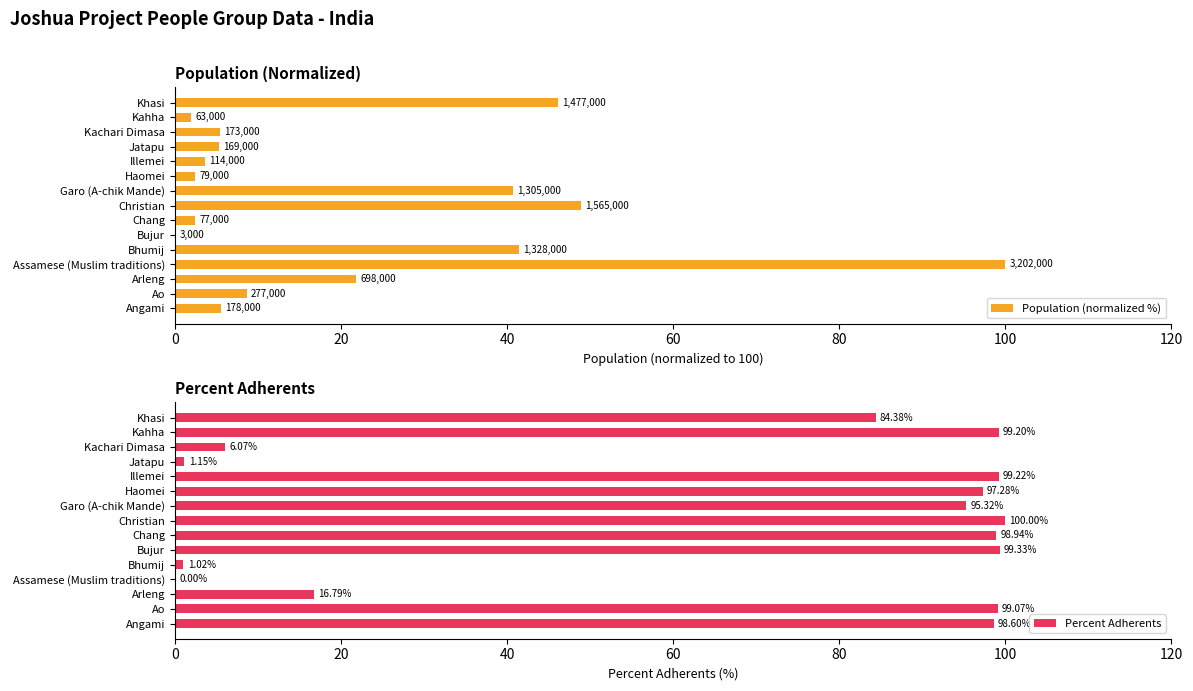

How many categories are shown in the chart?

15